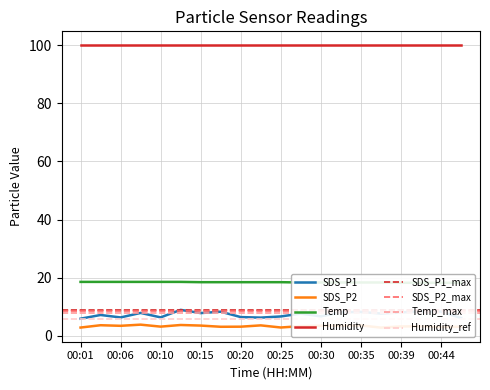

What is the approximate value of Temp at 00:06?

18.6